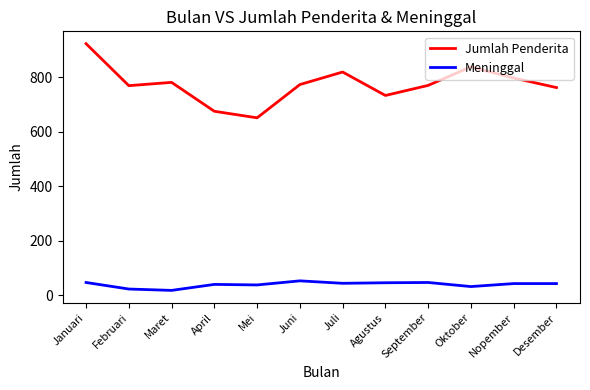

What is the difference between the Jumlah Penderita values at Februari and Januari?

154